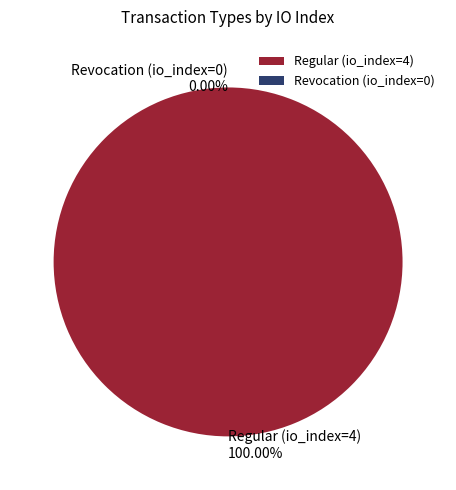

To the nearest percent, what is the average slice percentage?

50%